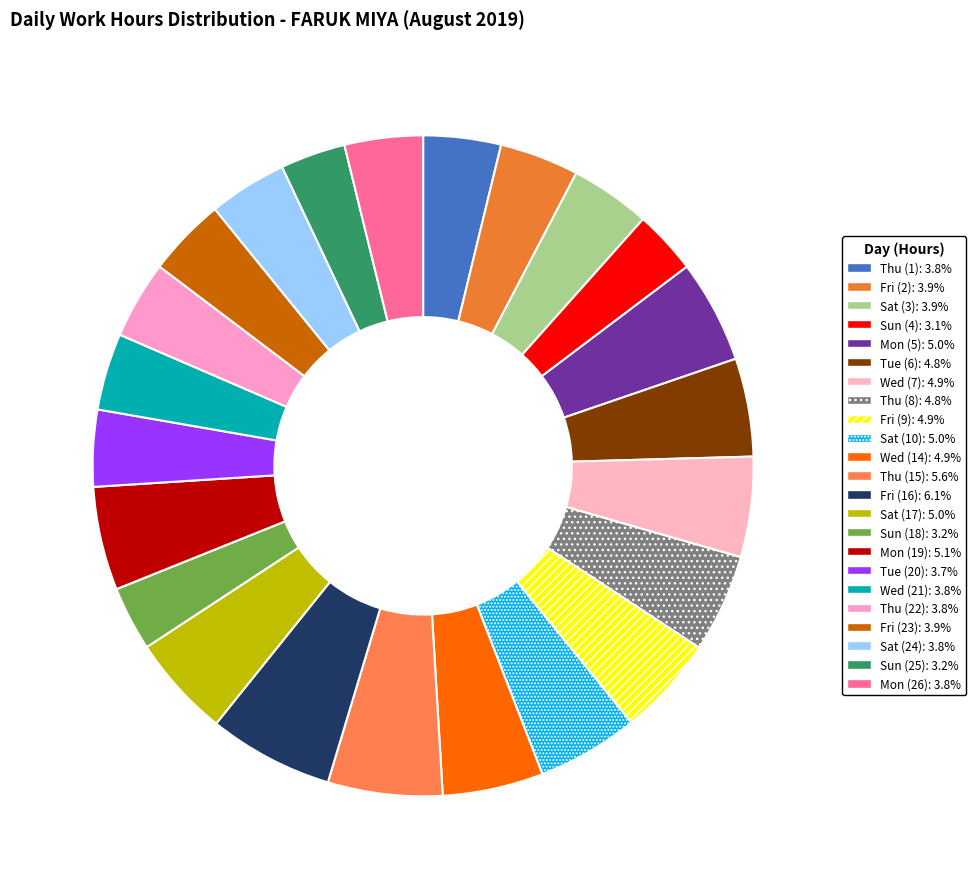

Count the number of slices in the pie.

23